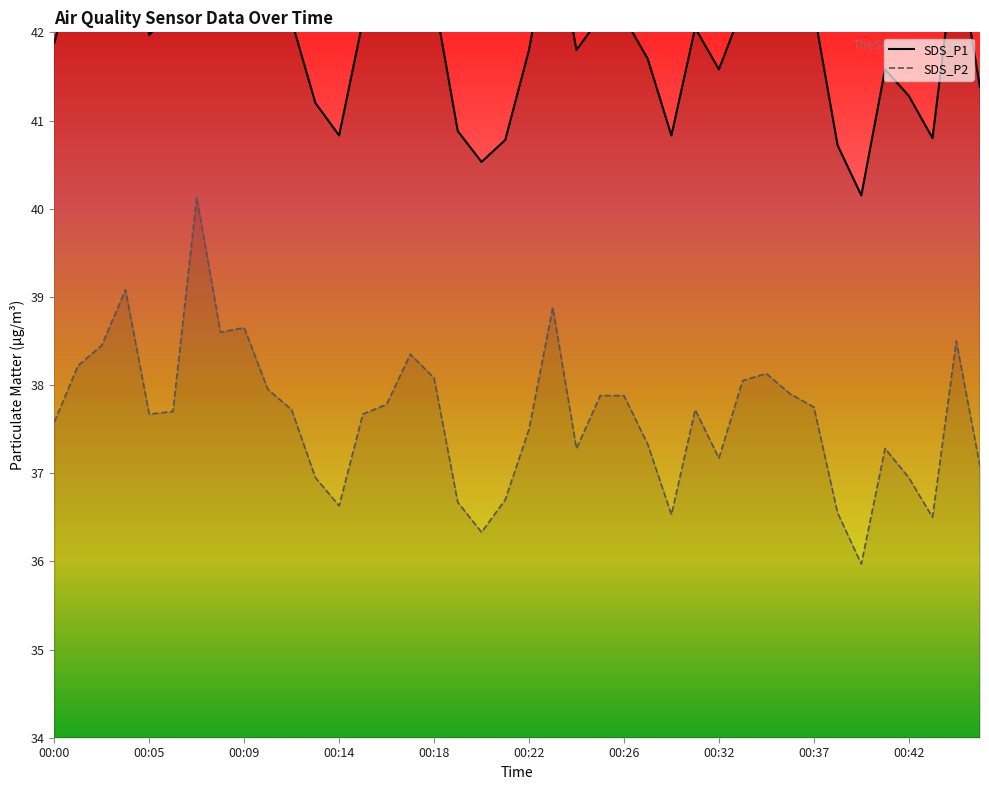

Does the chart display data point markers on the line(s)?

No